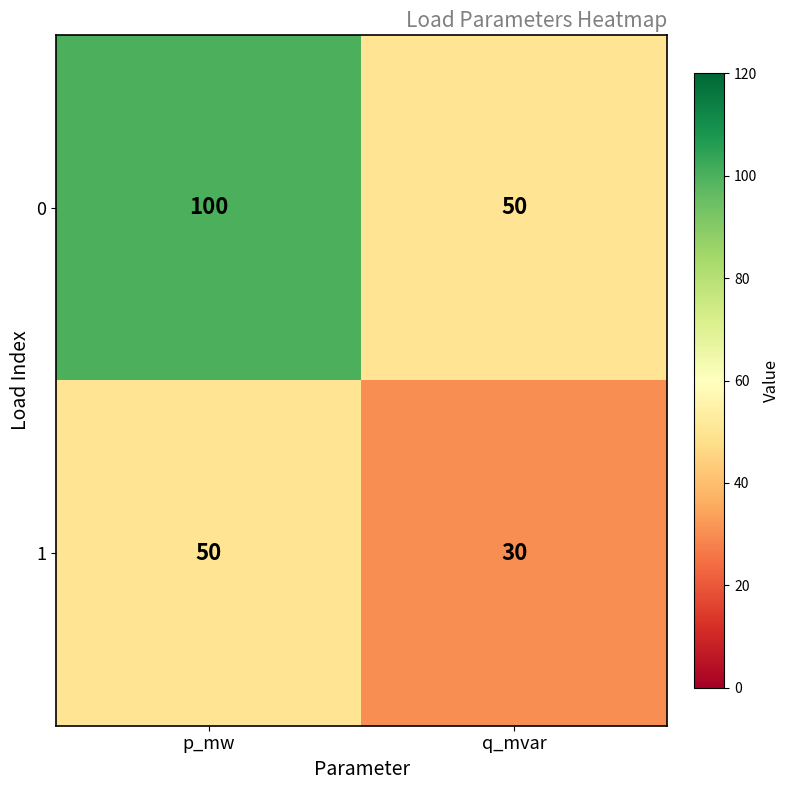

List the series in order of their peak value, highest first.

0, 1